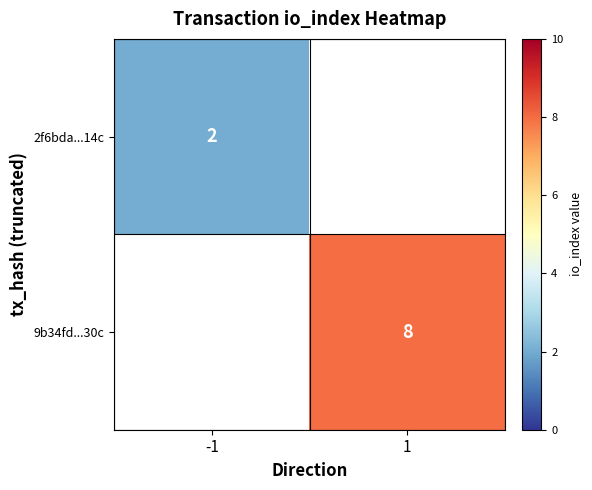

The value of 9b34fd...30c at 1 is 8. True or false?

True